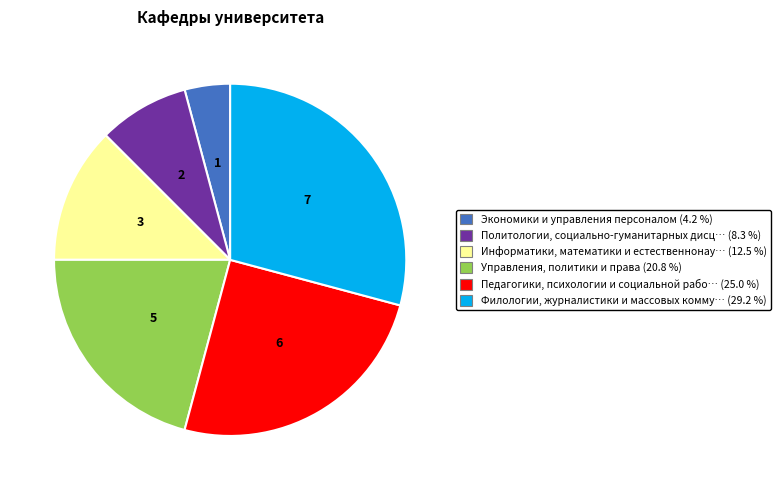

Is there a majority slice in this chart?

No